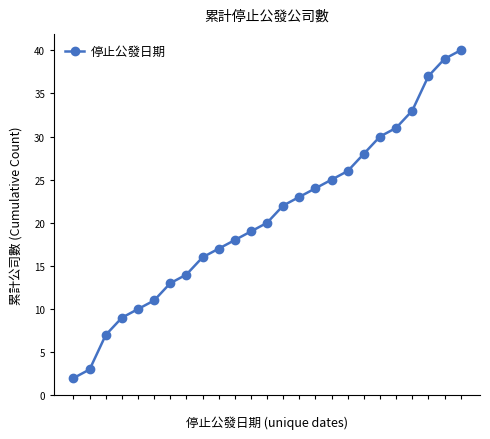

What is the difference between the maximum and minimum values?

38